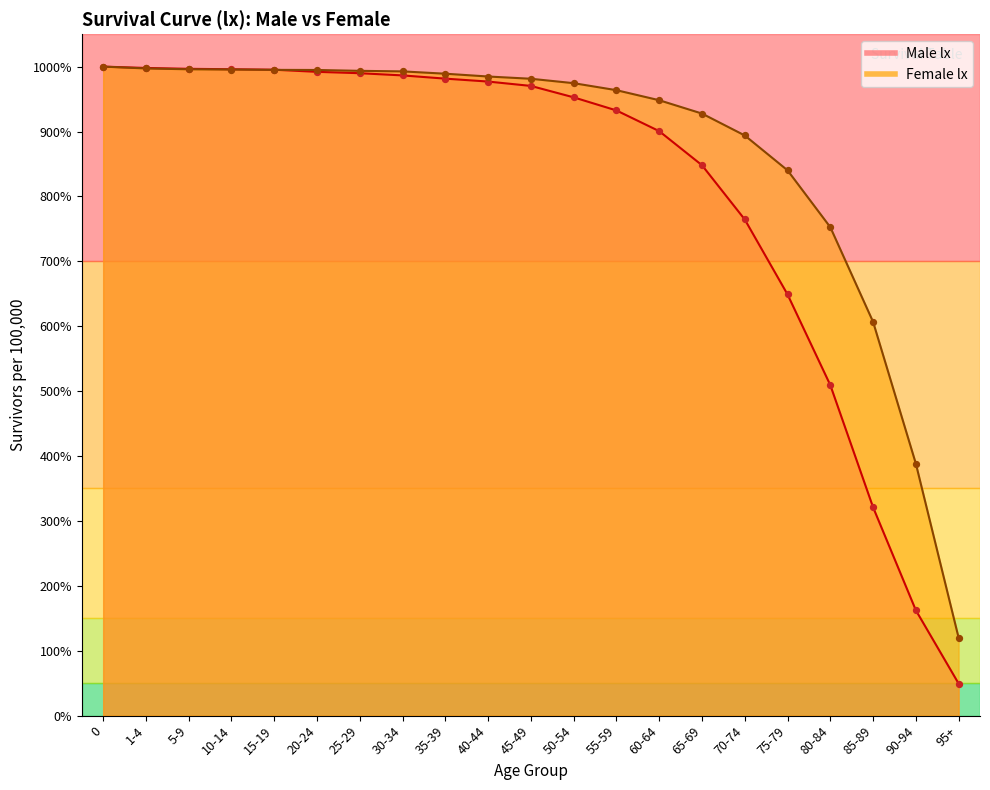

At how many categories does at least one series exceed 28795?

20